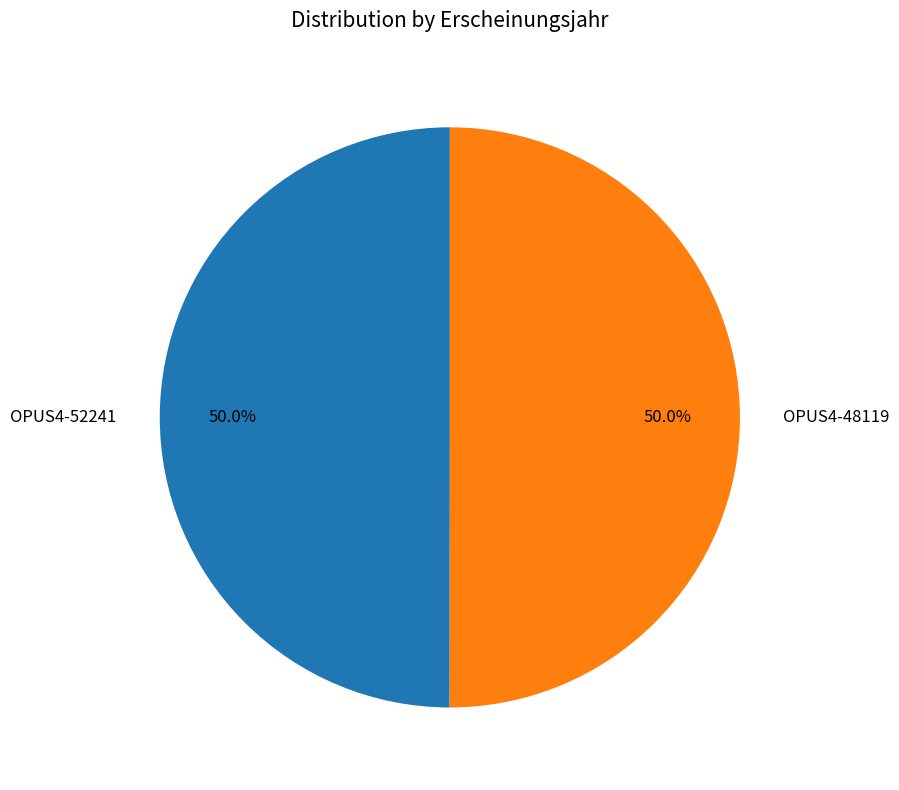

What is the ratio of the value at OPUS4-52241 to the value at OPUS4-48119?

1.0